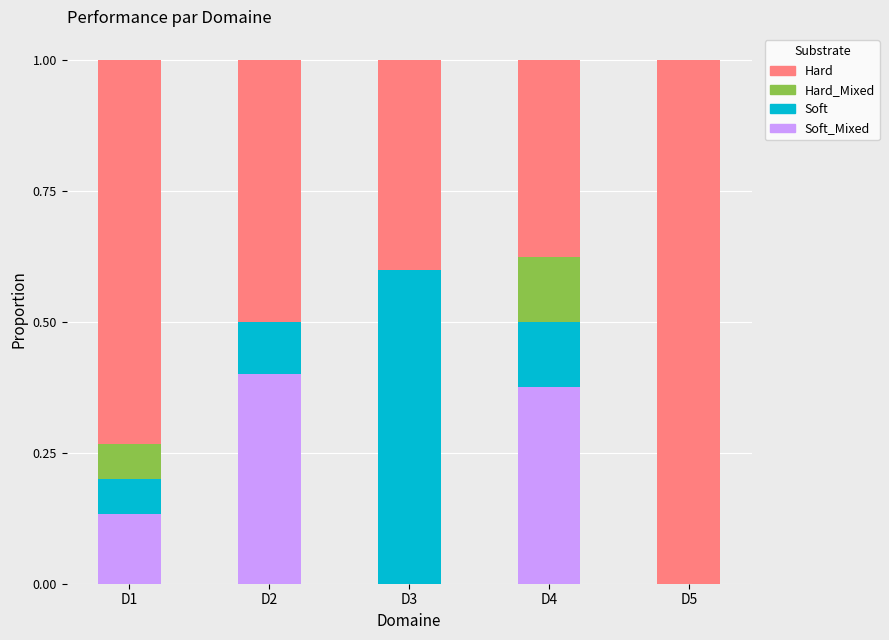

What is the total value across all series at D4?

1.0